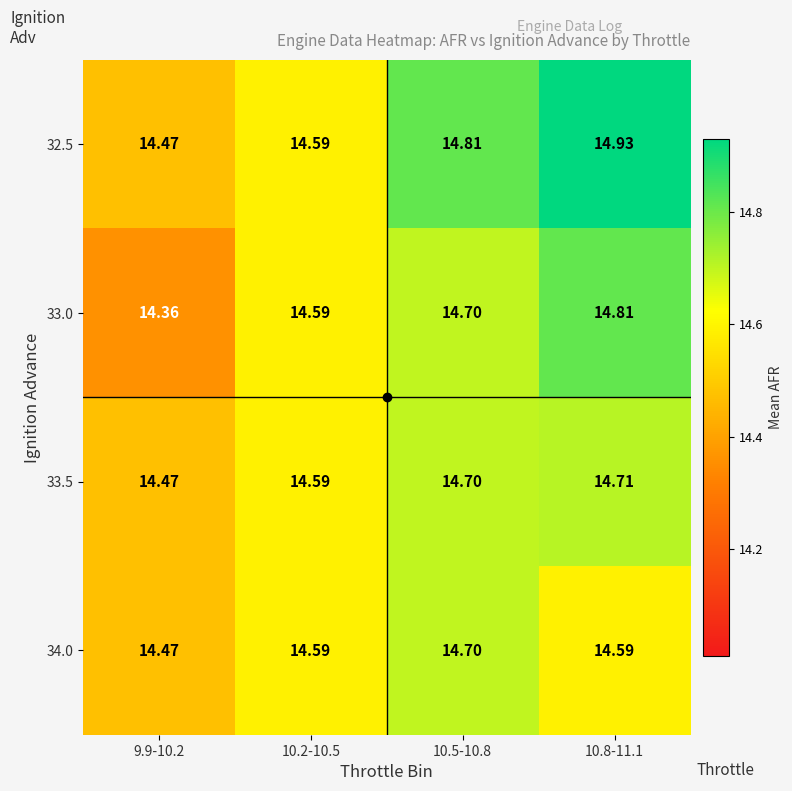

Is the value of 33.5 at 9.9-10.2 greater than the value of 33.0 at 10.2-10.5?

No